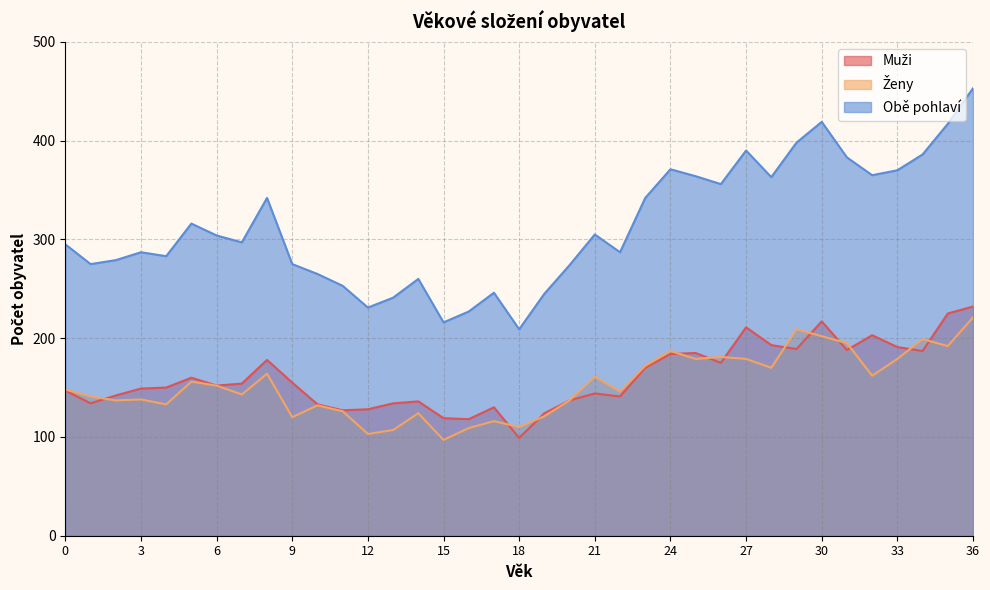

What is the difference between the maximum and minimum values in the Ženy series?

124